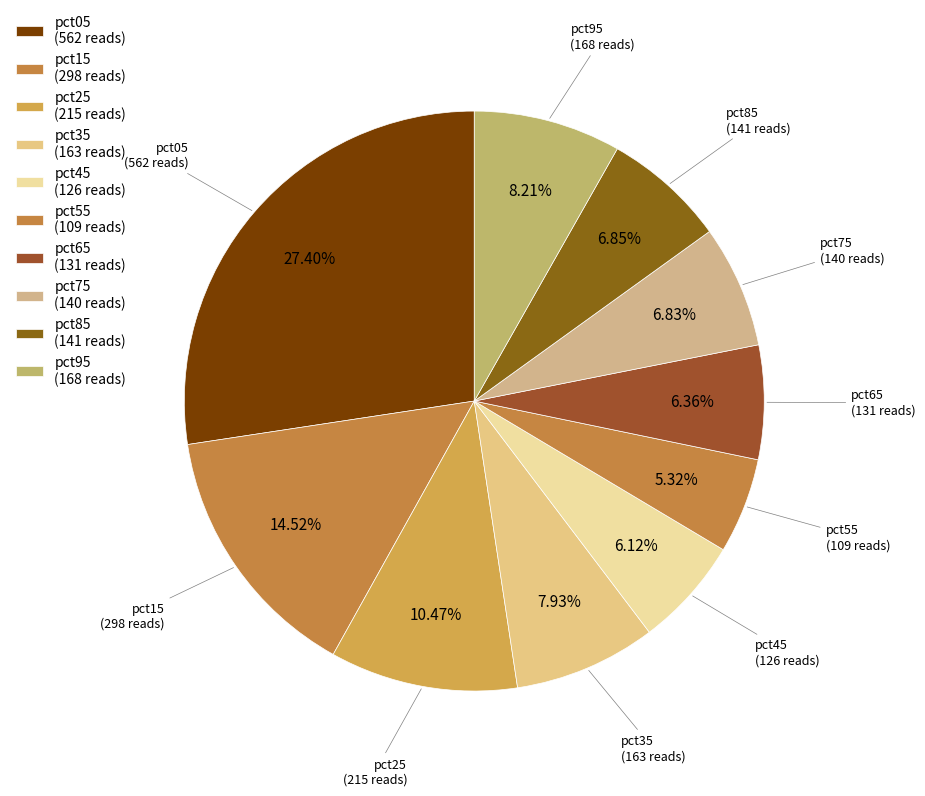

How many segments does this pie chart have?

10